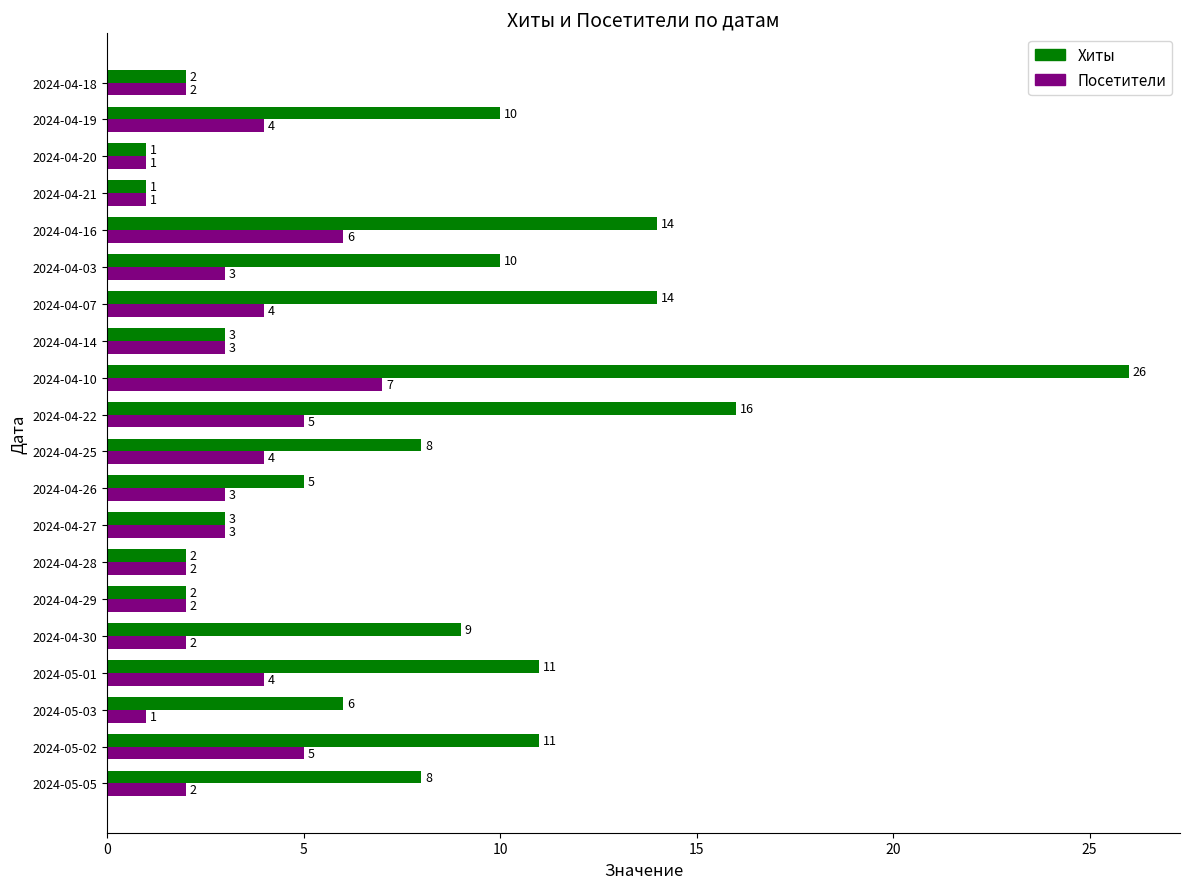

Is it true that Посетители equals 1 at 2024-04-18?

False